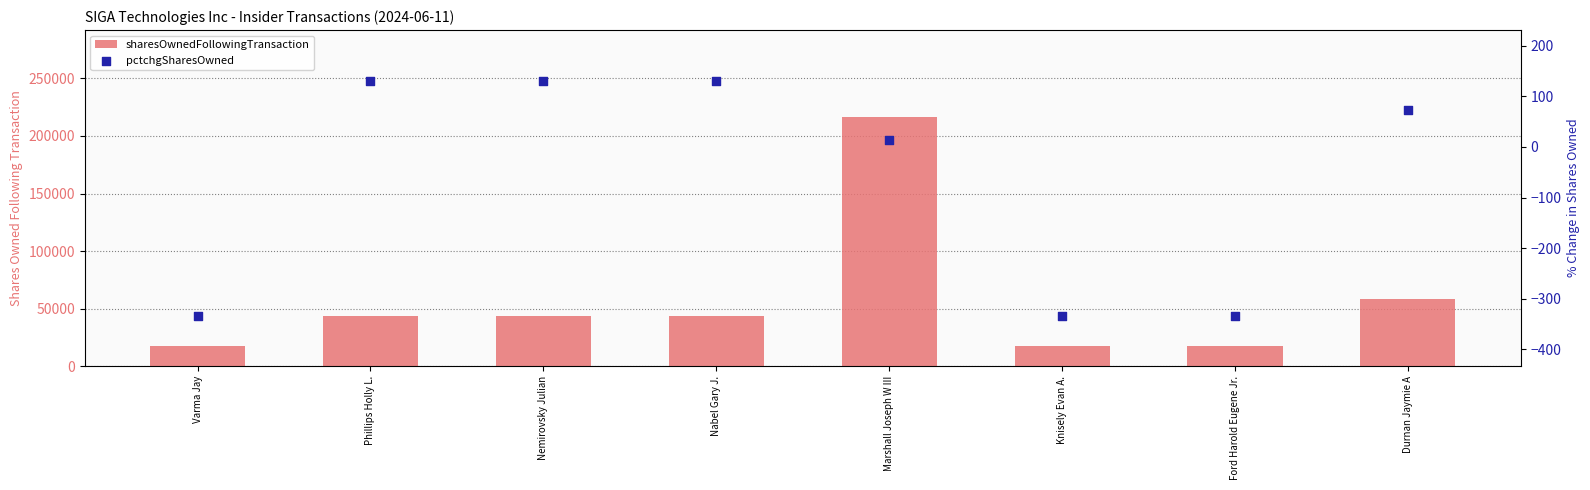

Which series has the largest total across all categories?

sharesOwnedFollowingTransaction